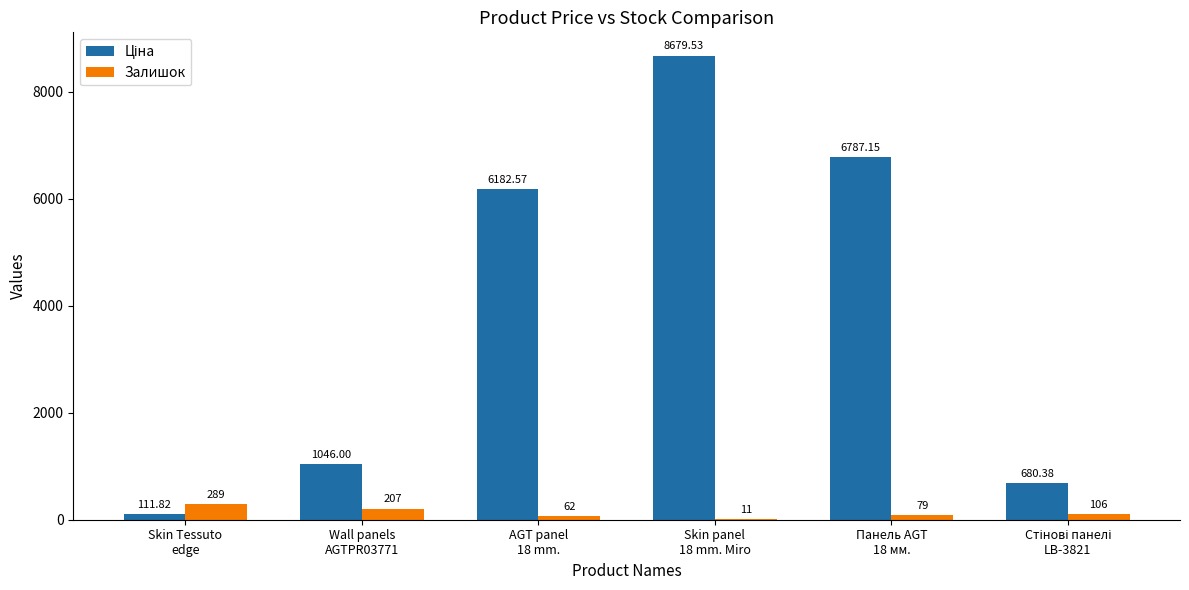

What is the sum of all Залишок values?

754.0